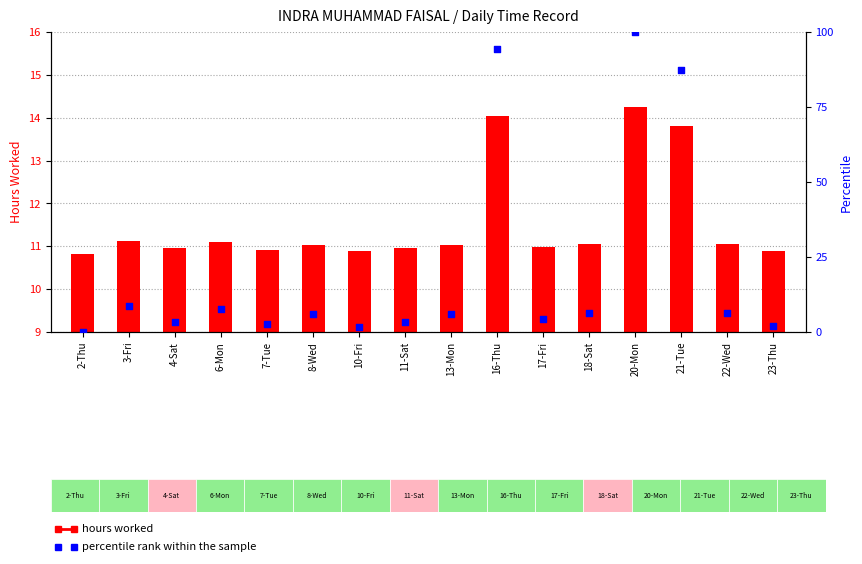

Which series reaches the maximum Y coordinate?

percentile rank